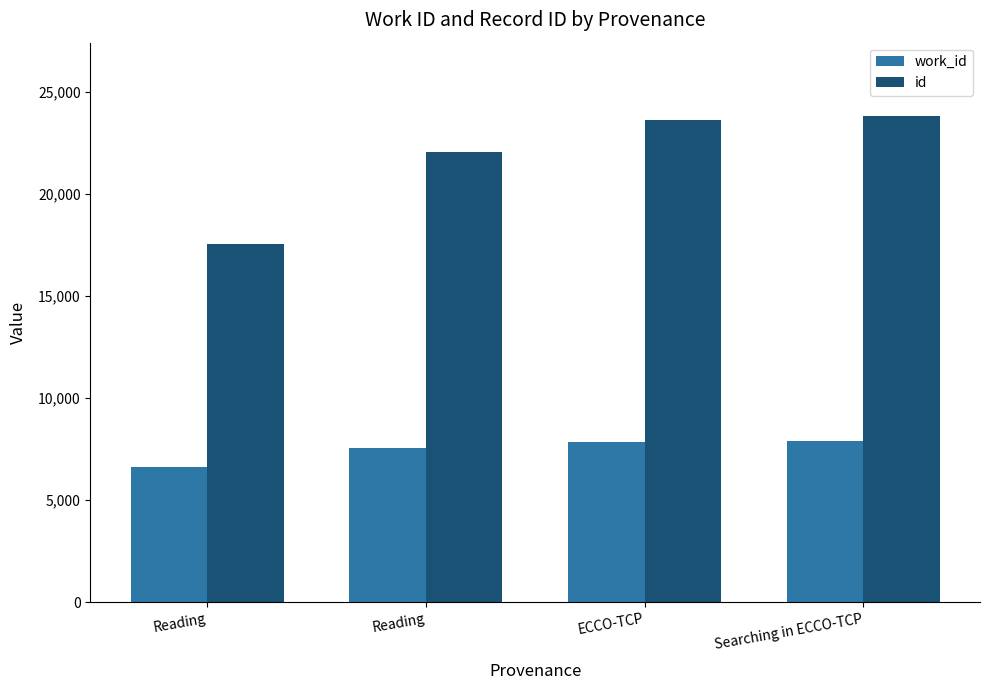

How many bars are there in total?

8